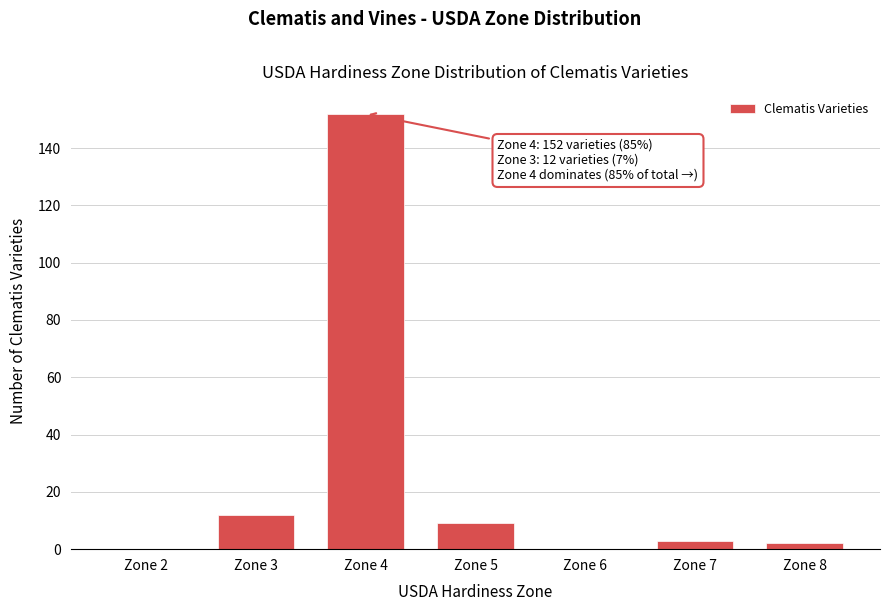

Reading left to right, list all the values displayed in this chart.

Zone 2=0	Zone 3=12	Zone 4=152	Zone 5=9	Zone 6=0	Zone 7=3	Zone 8=2